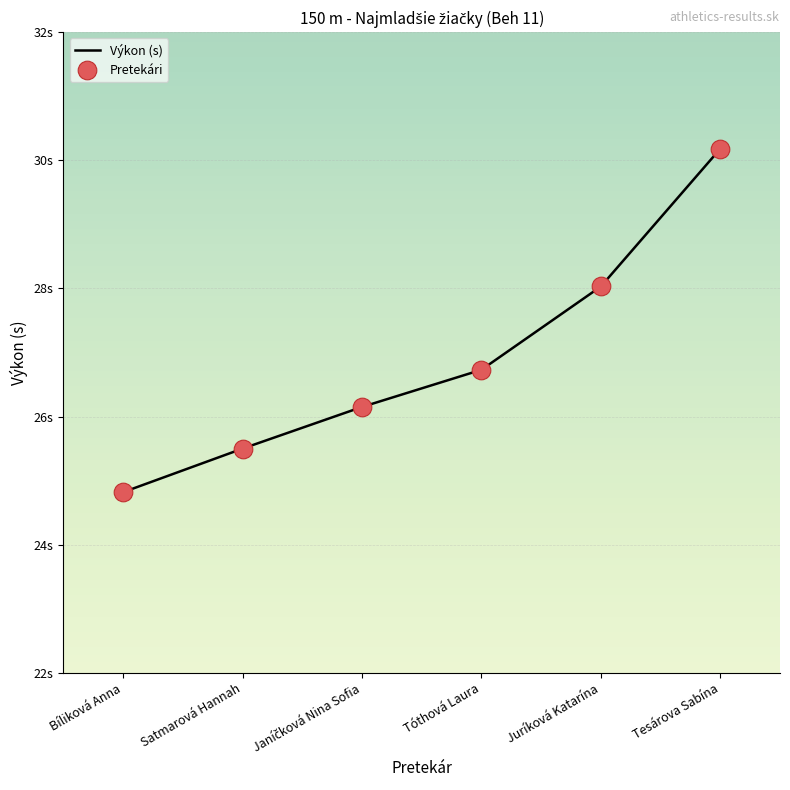

What is the change in value from Satmarová Hannah to Tesárova Sabína?

+4.7